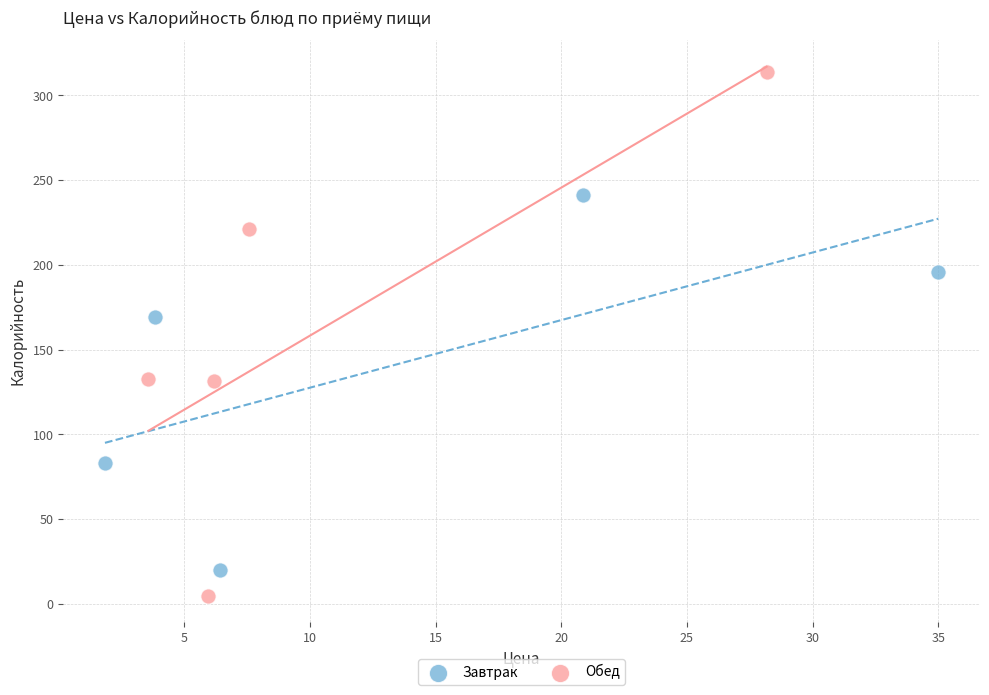

What are all the series names shown in the legend?

Завтрак, Обед